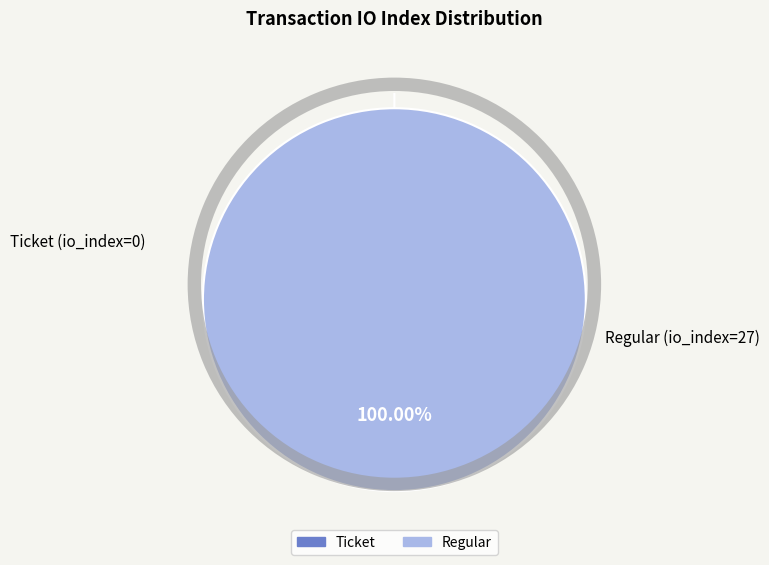

Rank the categories by value from highest to lowest.

Regular, Ticket